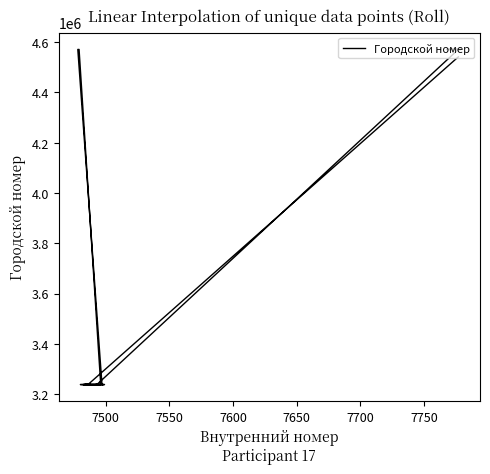

Is this an area chart (filled region under the line)?

No